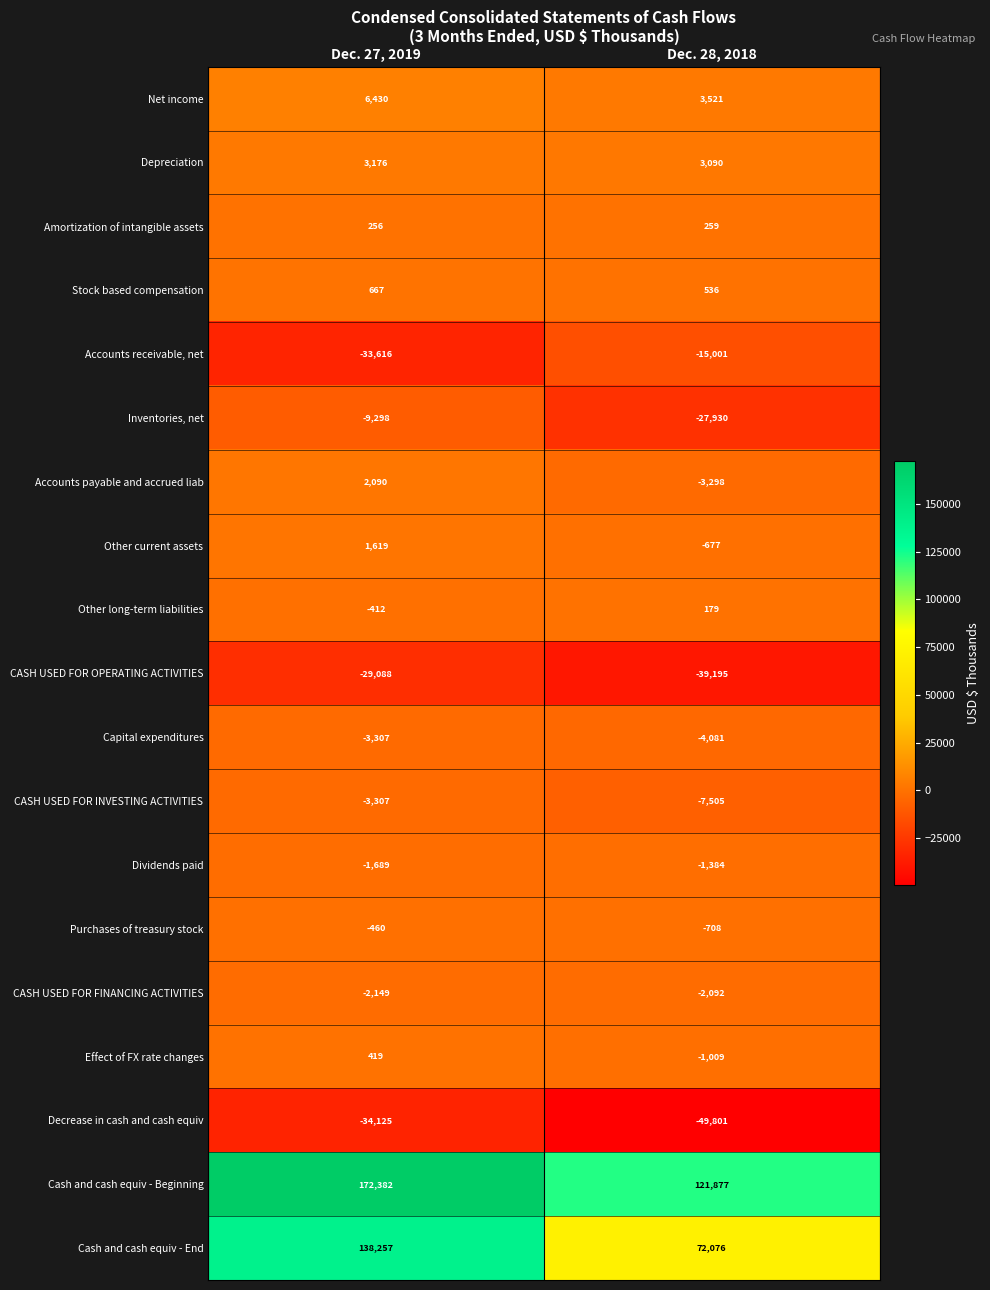

How many values in the Net income series are below 6430?

1